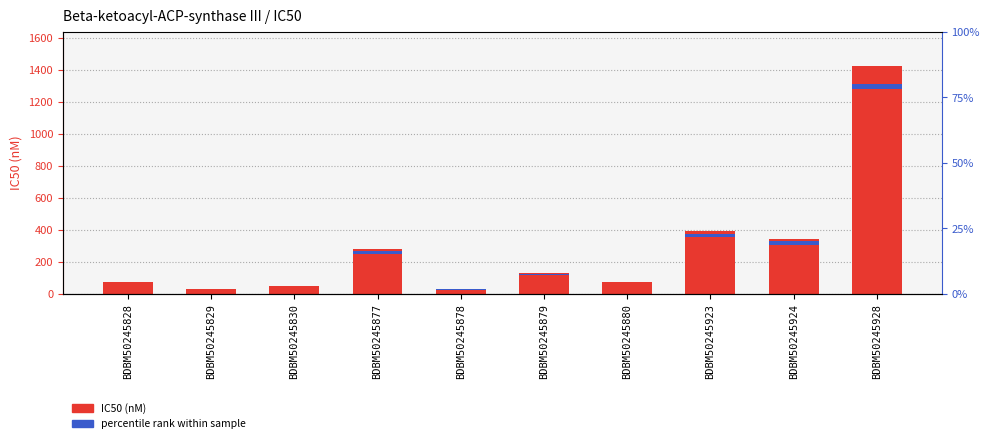

Rank the categories by value from highest to lowest.

BDBM50245928, BDBM50245923, BDBM50245924, BDBM50245877, BDBM50245879, BDBM50245828, BDBM50245880, BDBM50245830, BDBM50245878, BDBM50245829